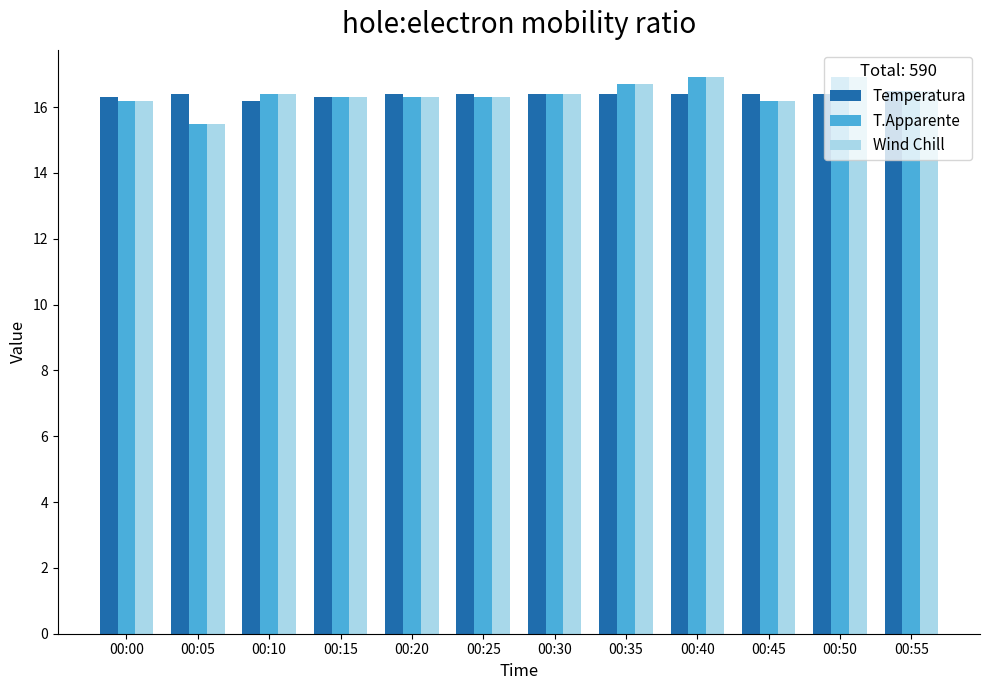

At which label does T.Apparente reach its minimum?

00:05